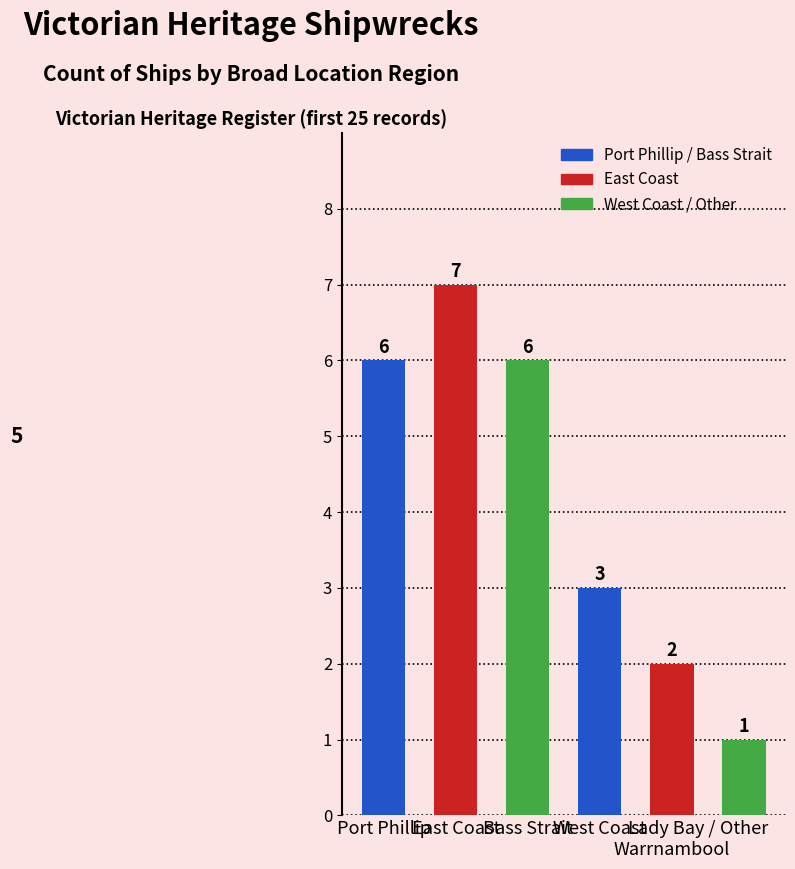

What is the difference between the maximum and second lowest values?

5